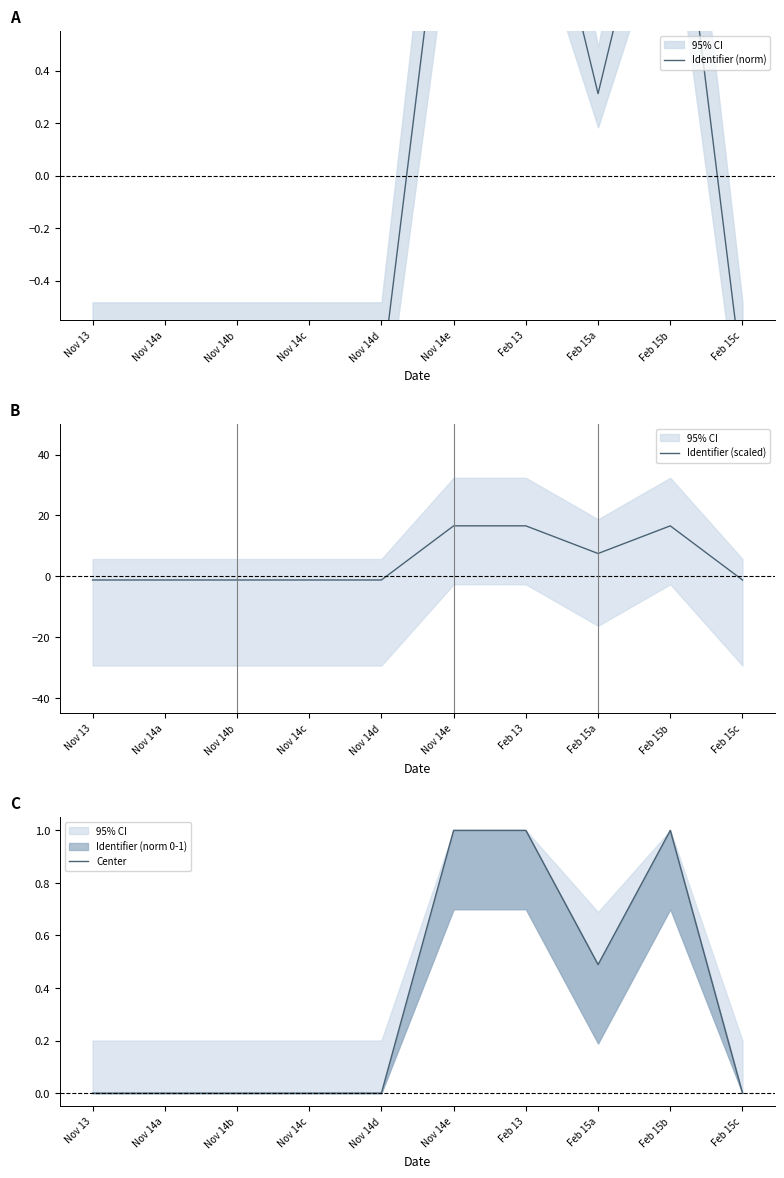

How many values in Identifier (norm) are below zero?

6